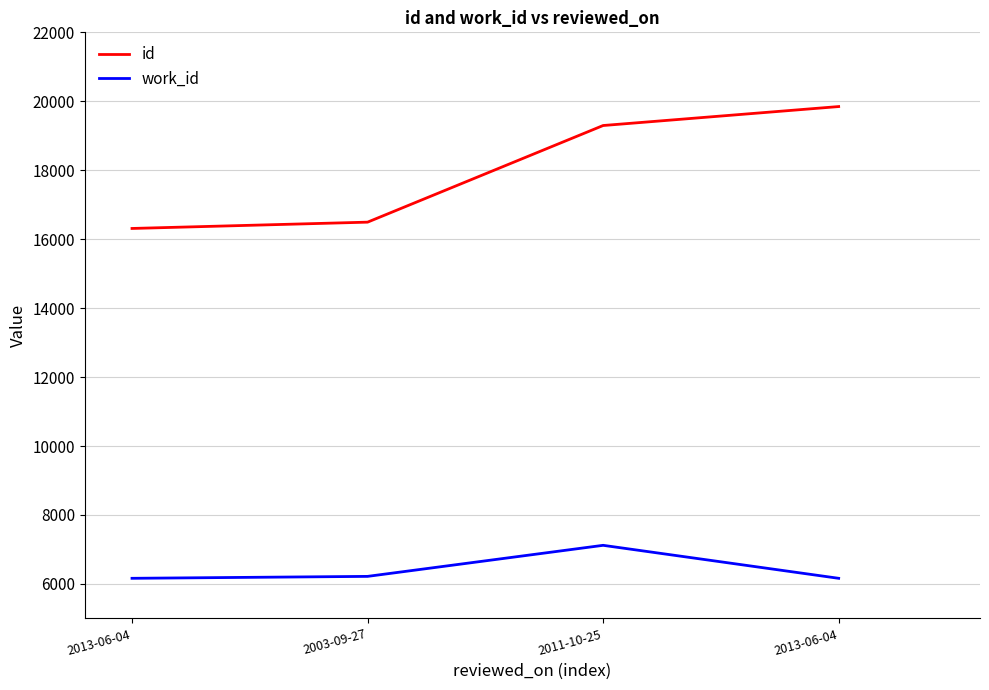

What are all the series names shown in the legend?

id, work_id